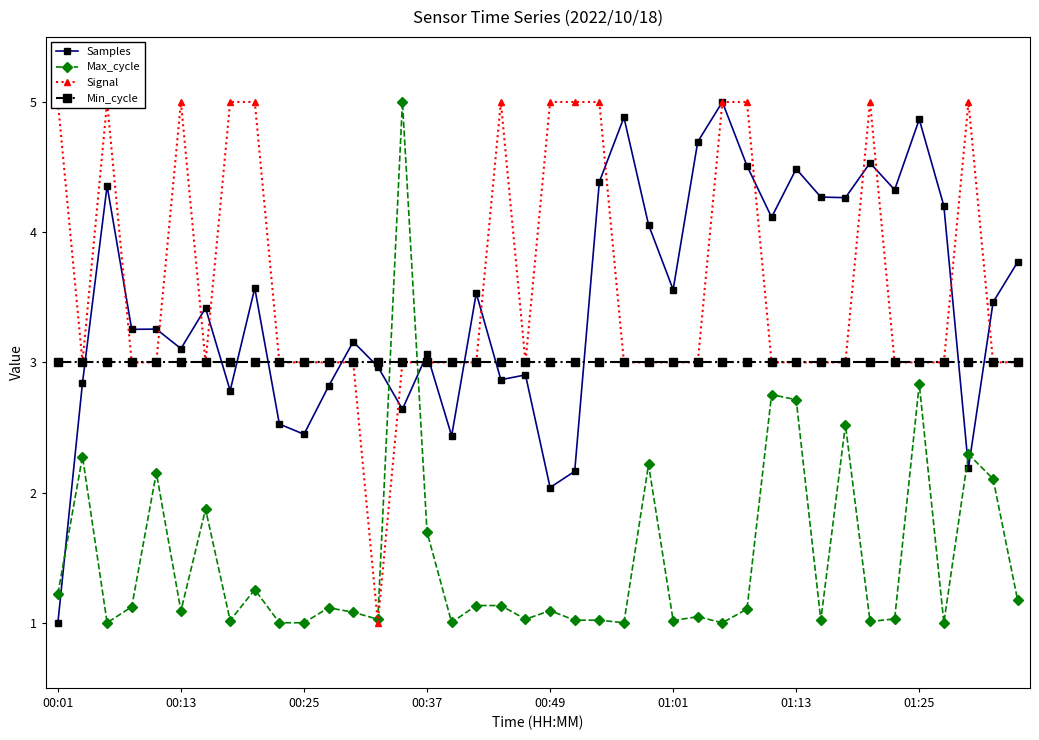

True or false: Samples has more than 0 points higher than both neighbors.

True